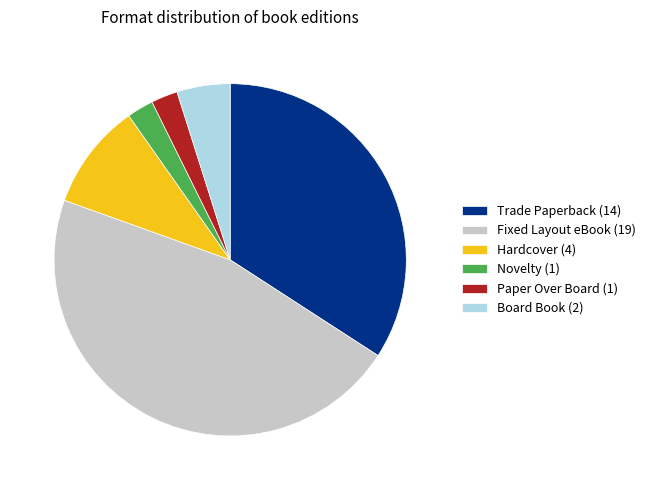

Count the number of slices in the pie.

6